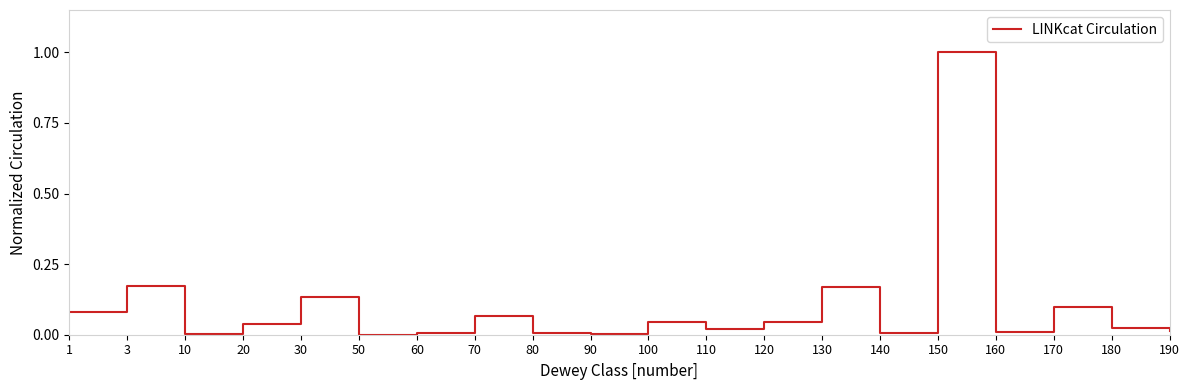

How many distinct data groups are displayed?

1